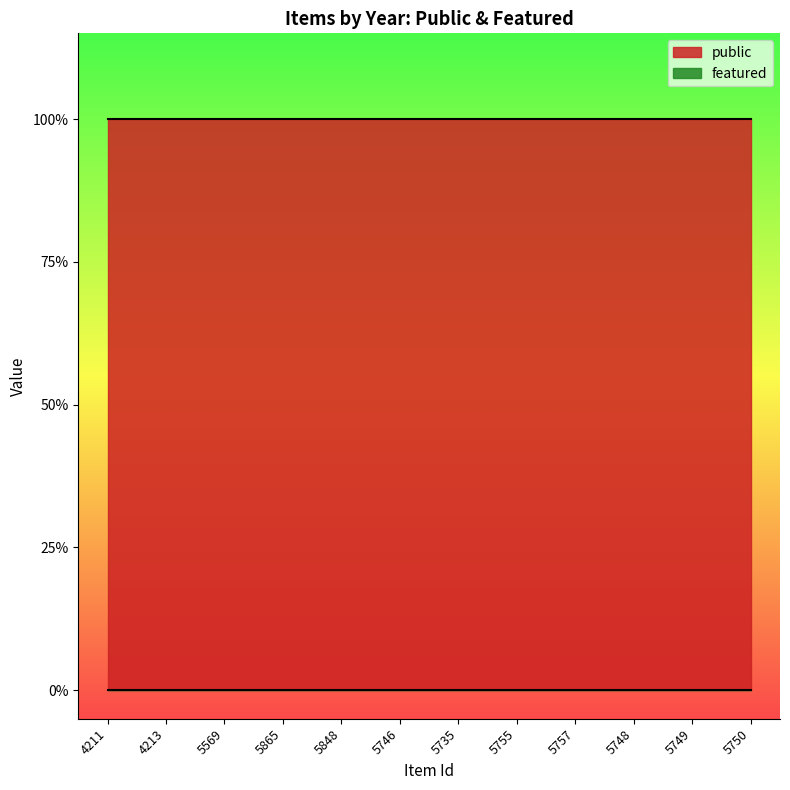

True or false: featured and public intersect in this chart.

False